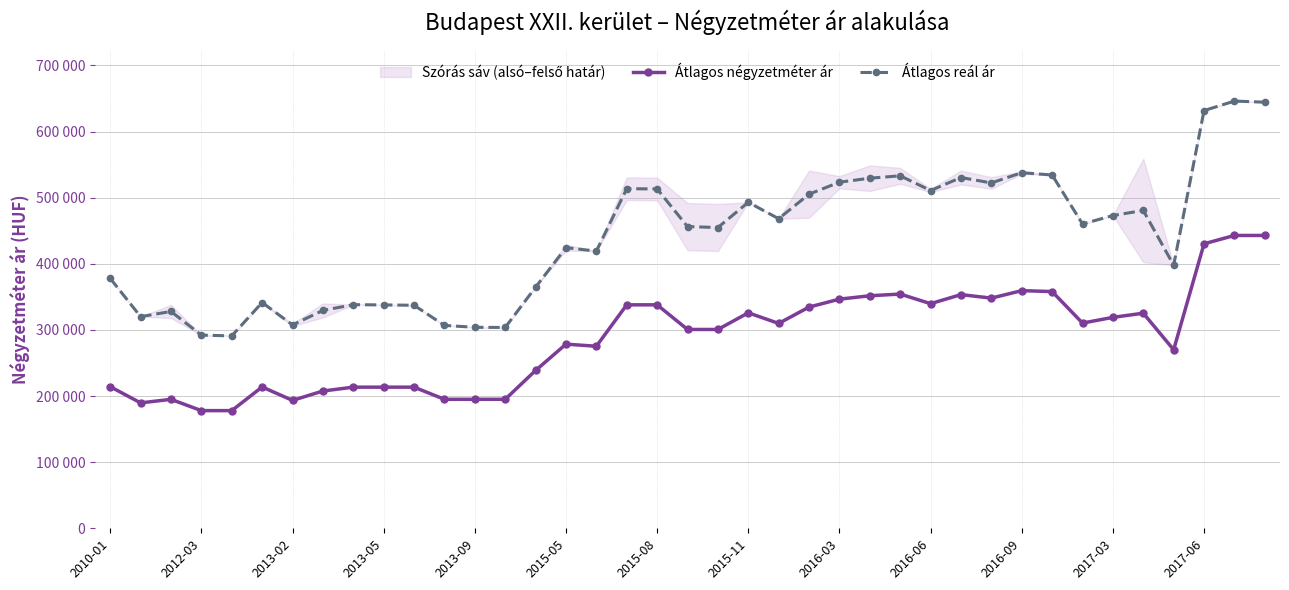

True or false: Átlagos reál ár and Átlagos négyzetméter ár intersect in this chart.

False